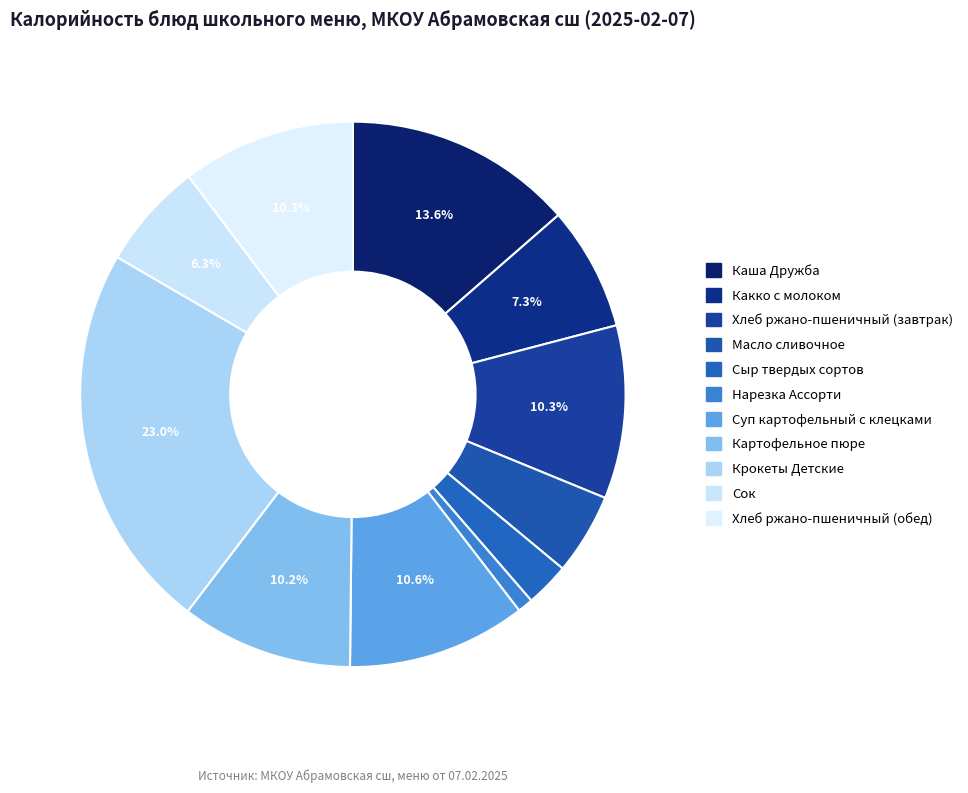

Count the number of slices in the pie.

11